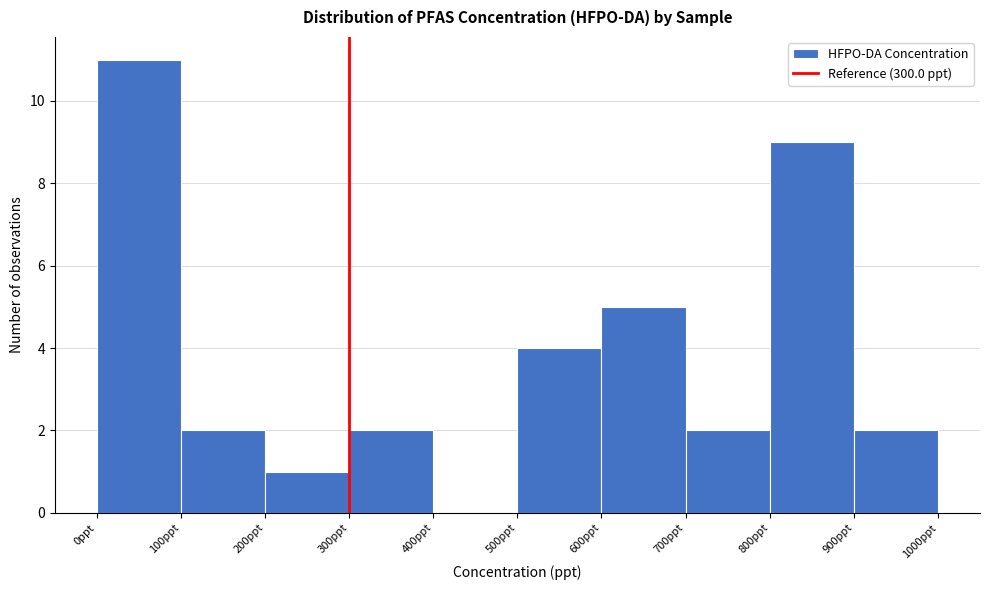

How tall is the bar that spans 100 to 200 on the x-axis? The values are not printed on the chart, so give them approximately, as read against the axis.

2